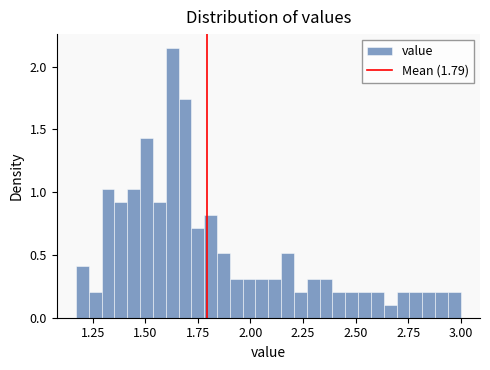

Read against the x-axis, roughly where is the centre of the tallest bar?

1.65